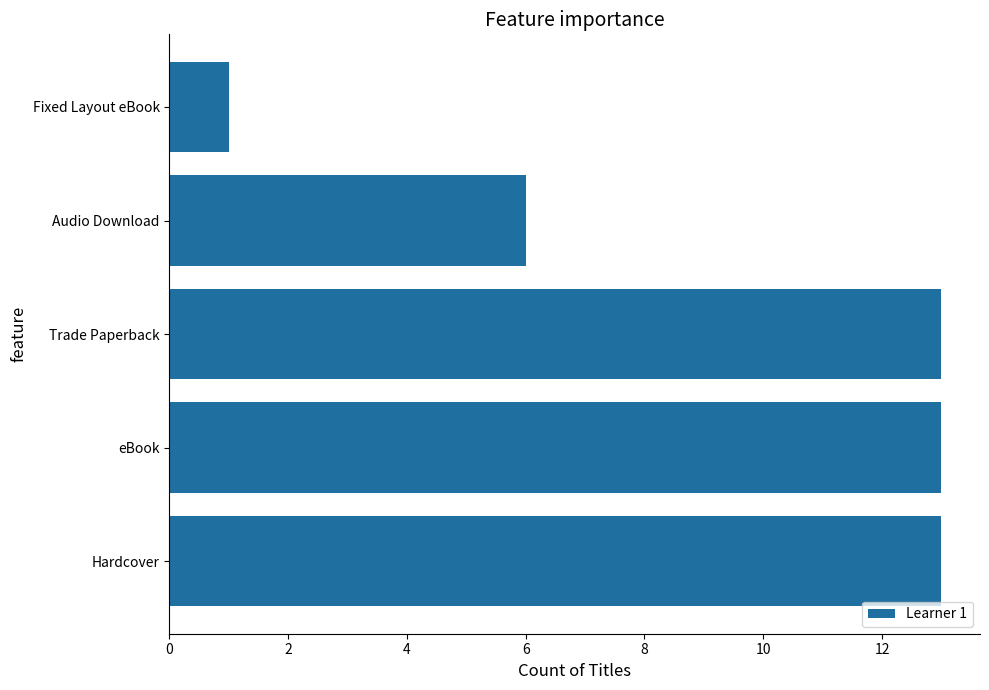

Reading bottom to top, extract all data points from this chart.

13	13	13	6	1